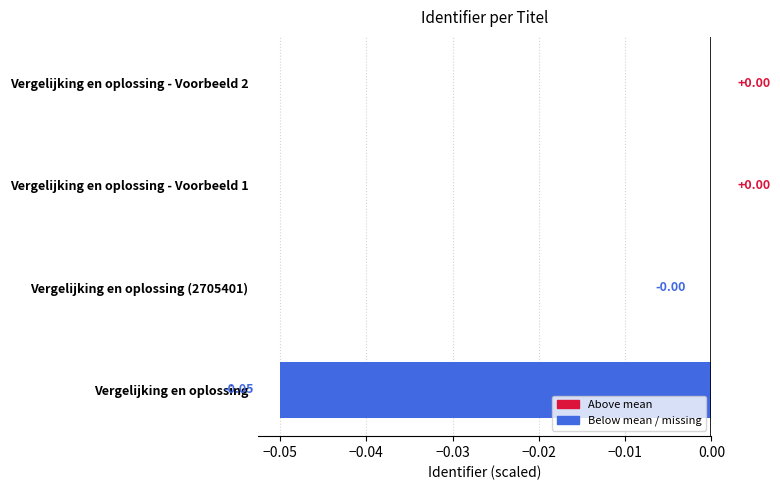

What is the change in value from Vergelijking en oplossing to Vergelijking en oplossing - Voorbeeld 2?

+0.1